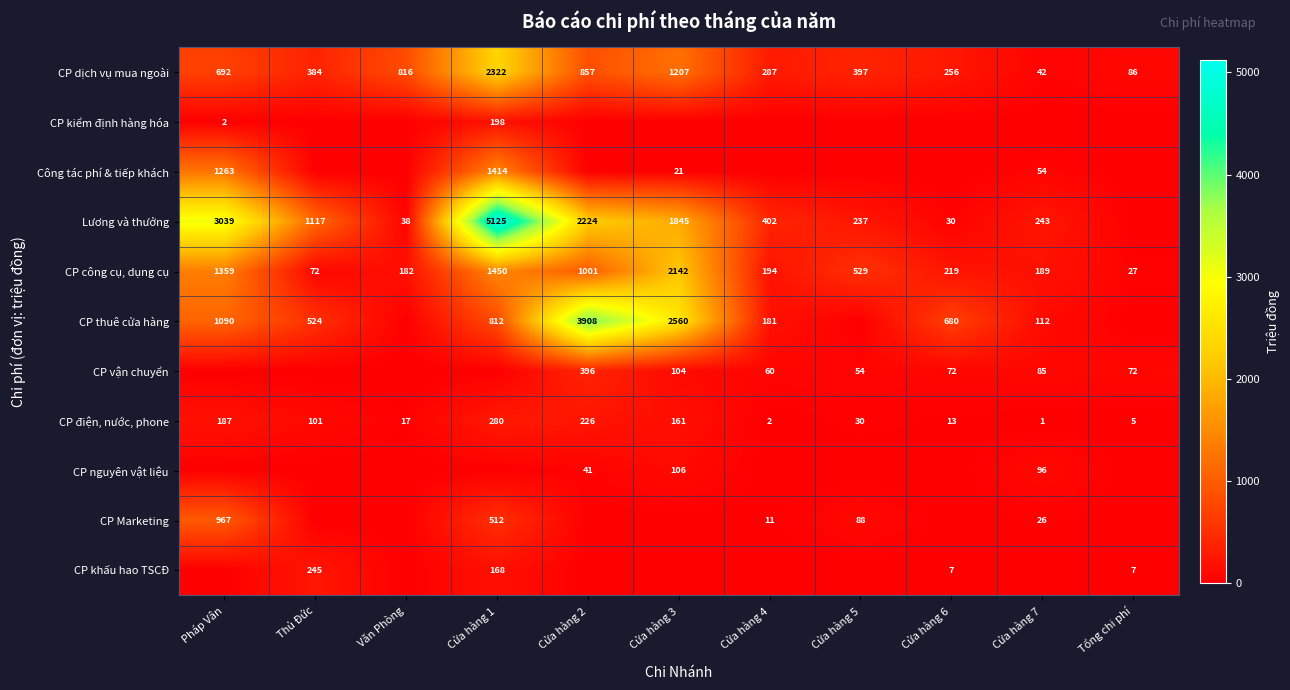

What is the spread (max minus min) of values at Thủ Đức?

1116.5